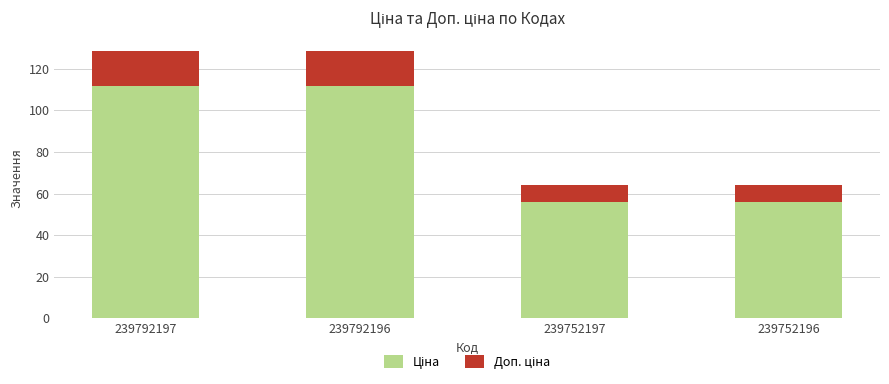

What is the total value across all series at 239752196?

64.2